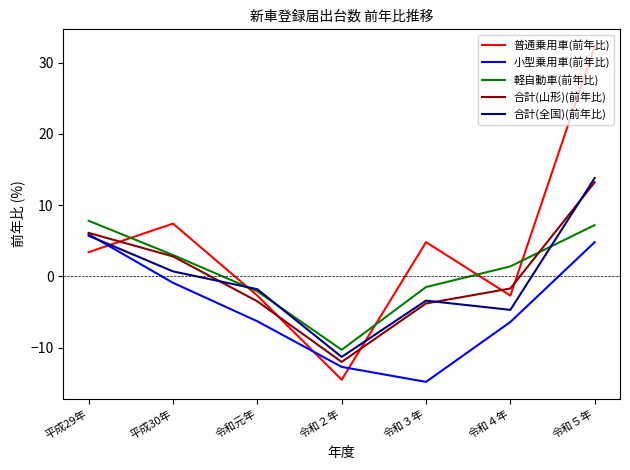

What is the difference between the 小型乗用車(前年比) values at 令和４年 and 令和５年?

11.2